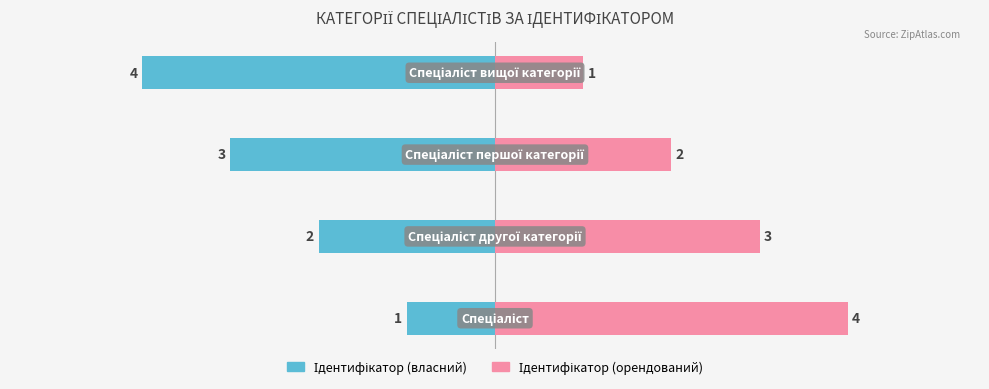

Is it true that Ідентифікатор (орендований) equals 1 at 1?

False